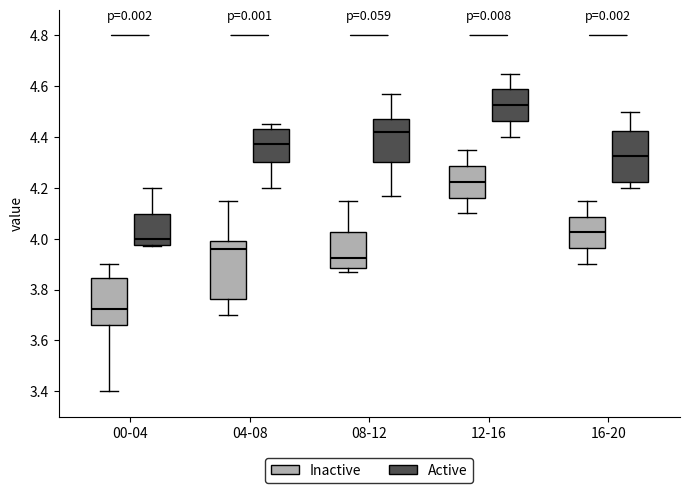

Reading left to right, transcribe this box plot: for each box, give where its median line is, the range the box spans, and where its two whiskers end, as read against the y-axis. The values are not printed on the chart, so give them approximately, as read against the axis.

00-04 (Inactive): median 3.72, box 3.66 to 3.84, whiskers 3.40 to 3.90
00-04 (Active): median 4.00, box 3.98 to 4.10, whiskers 3.98 (just below the box's lower edge) to 4.20
04-08 (Inactive): median 3.96, box 3.76 to 4.00, whiskers 3.70 to 4.16
04-08 (Active): median 4.38, box 4.30 to 4.44, whiskers 4.20 to 4.46
08-12 (Inactive): median 3.92, box 3.88 to 4.02, whiskers 3.88 (just below the box's lower edge) to 4.16
08-12 (Active): median 4.42, box 4.30 to 4.48, whiskers 4.18 to 4.58
12-16 (Inactive): median 4.22, box 4.16 to 4.28, whiskers 4.10 to 4.36
12-16 (Active): median 4.52, box 4.46 to 4.58, whiskers 4.40 to 4.66
16-20 (Inactive): median 4.02, box 3.96 to 4.08, whiskers 3.90 to 4.16
16-20 (Active): median 4.32, box 4.22 to 4.42, whiskers 4.20 to 4.50